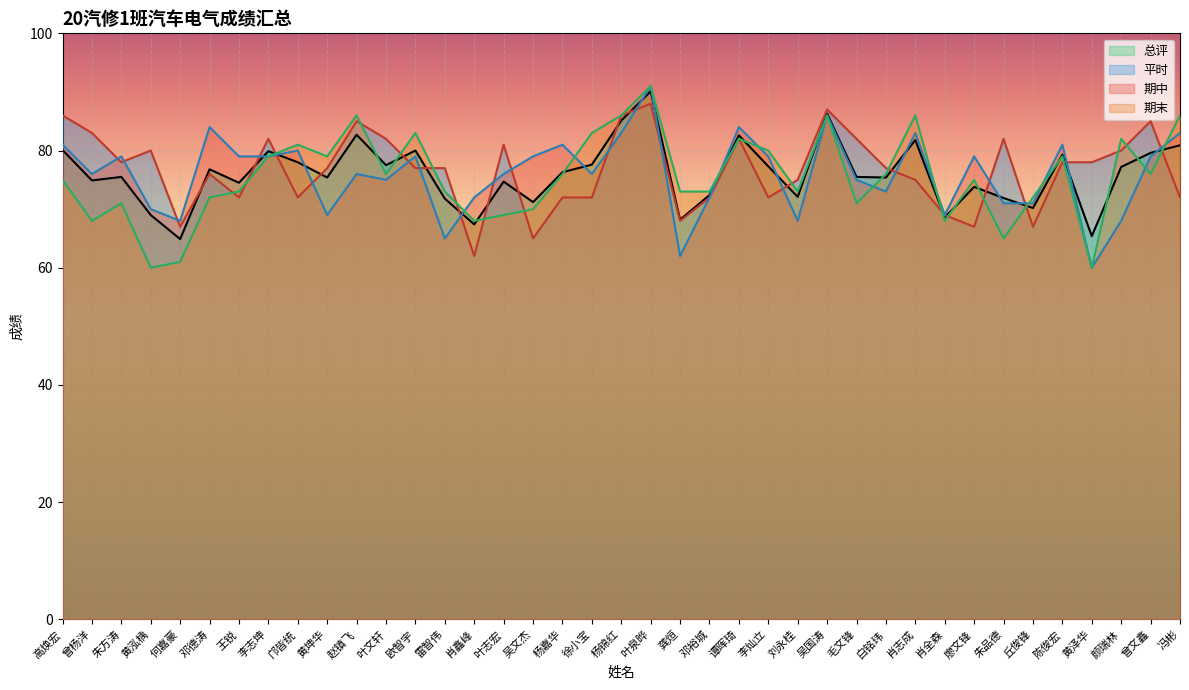

At which category is the sum across all series the highest?

叶泉晔